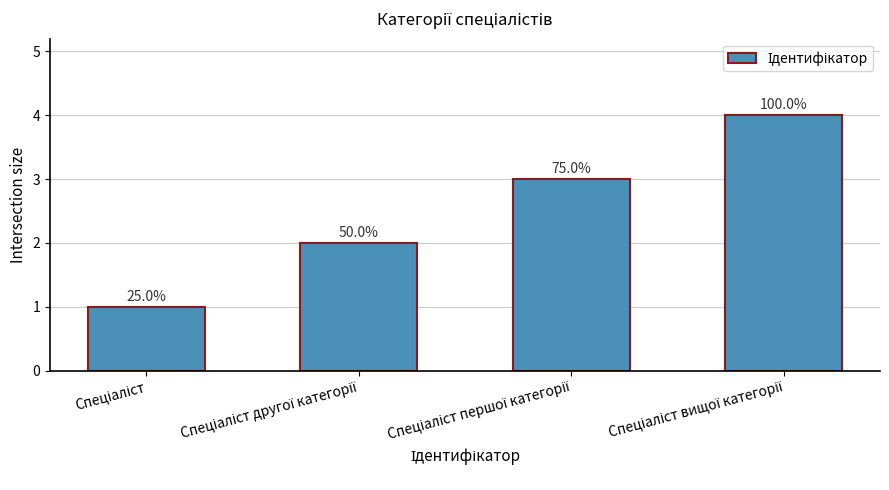

List the labels in order of value, largest first.

Спеціаліст вищої категорії, Спеціаліст першої категорії, Спеціаліст другої категорії, Спеціаліст